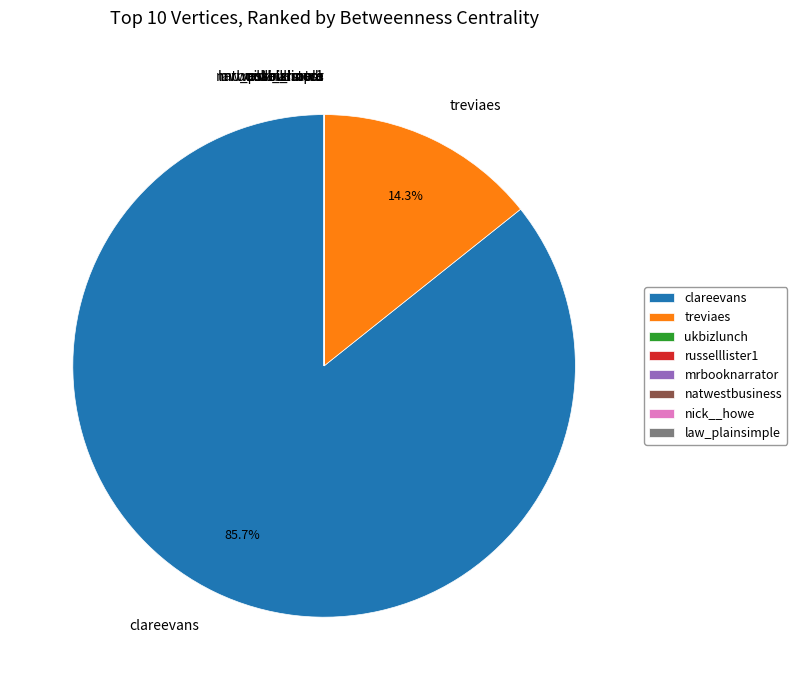

To the nearest percent, what is the average slice percentage?

12%